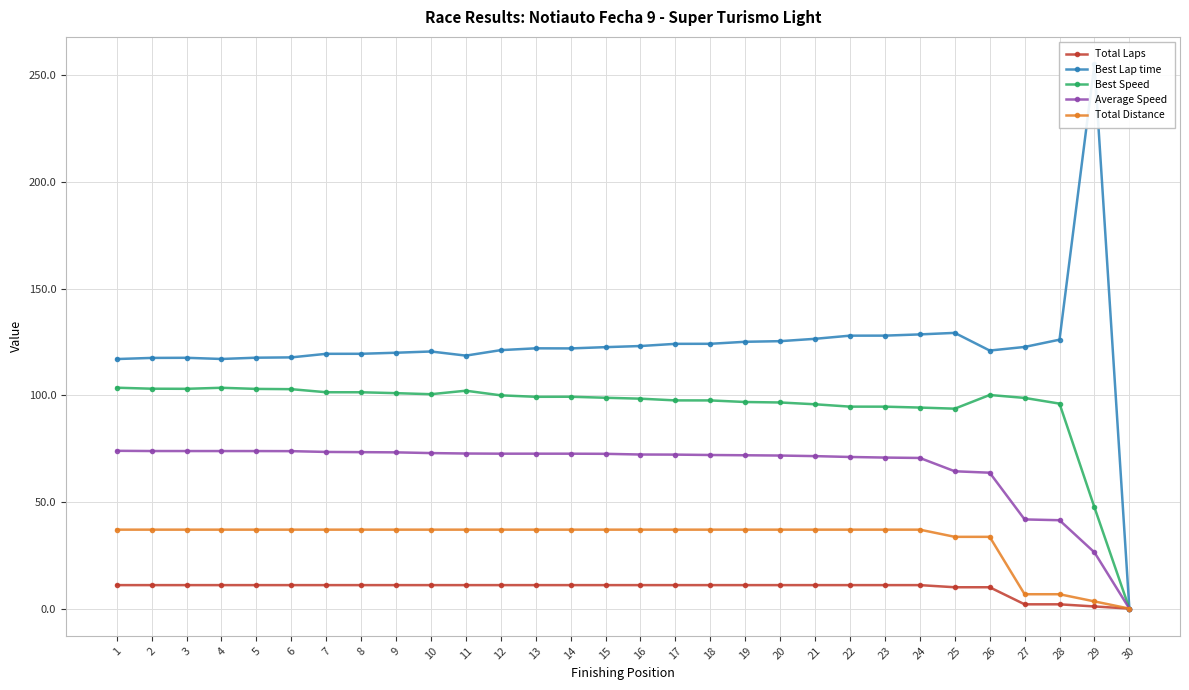

What are all the series names shown in the legend?

Total Laps, Best Lap time, Best Speed, Average Speed, Total Distance